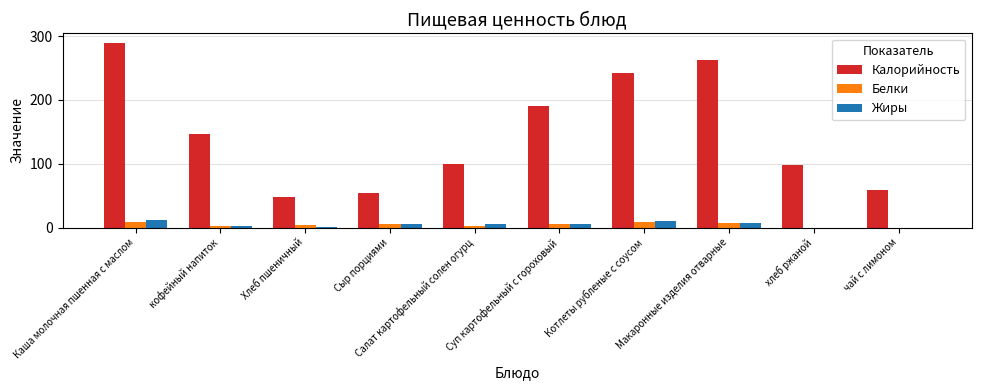

What is the highest value of the Калорийность series?

290.0